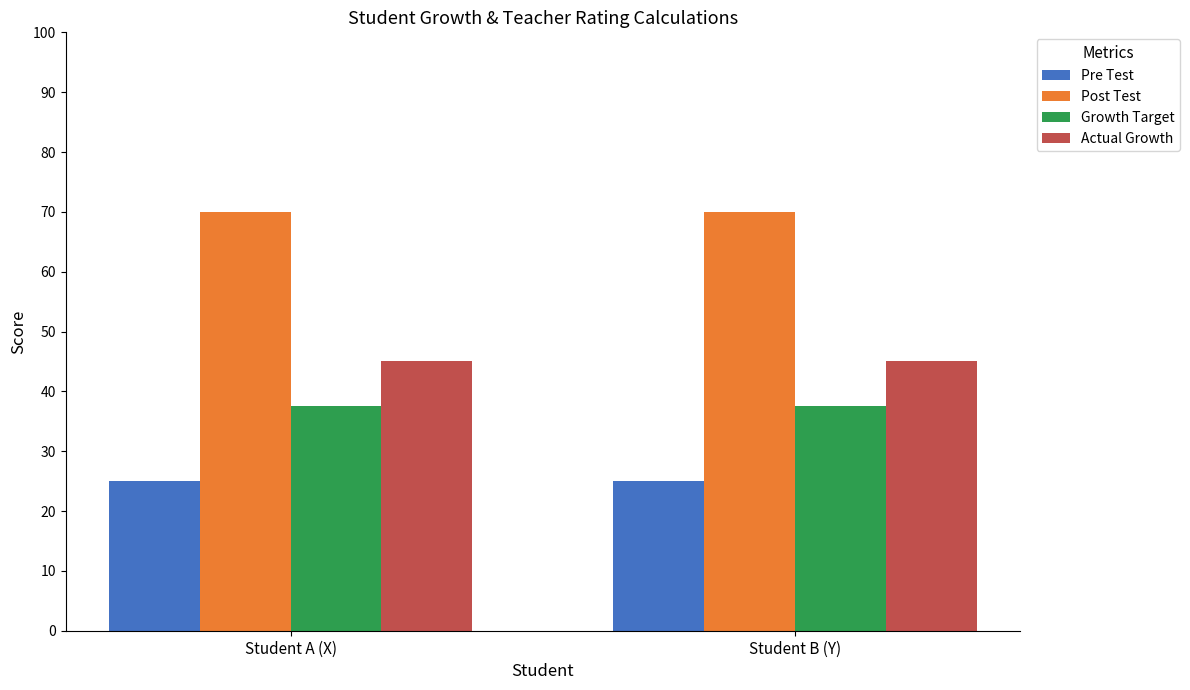

What is the minimum value shown in the chart?

25.0